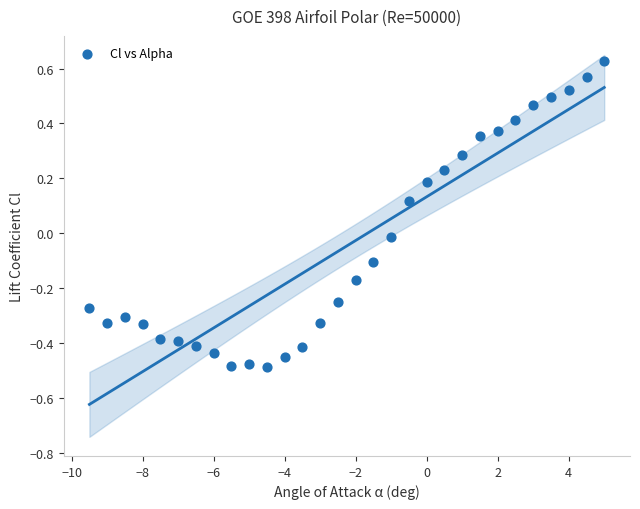

What is the range of X values (max minus min)?

14.5